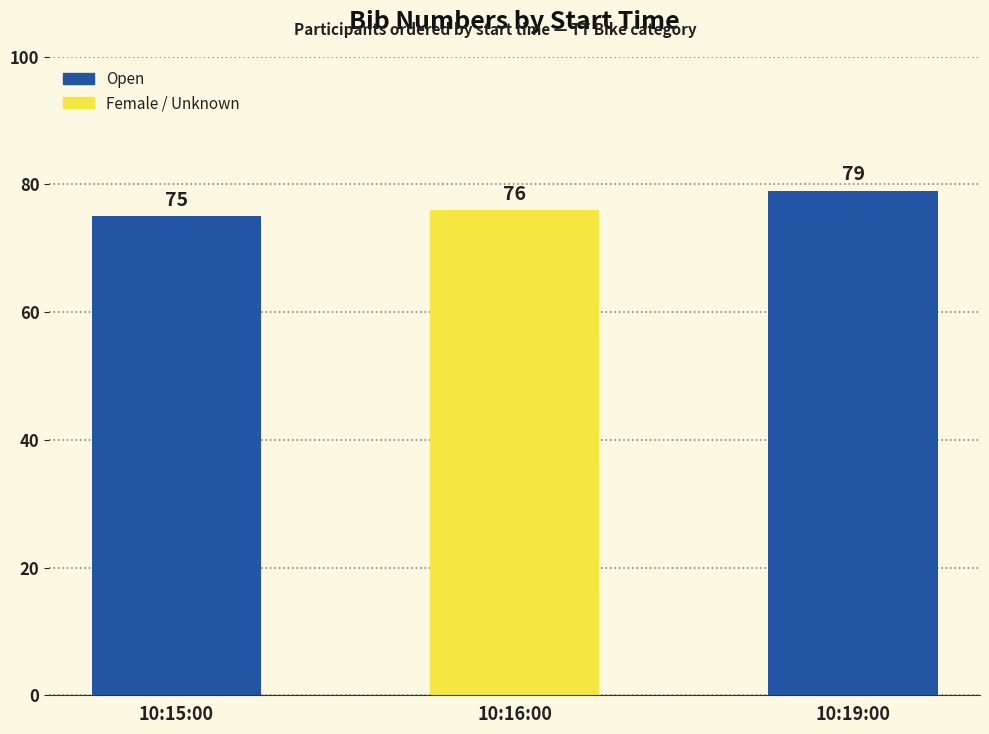

Reading left to right, what are all the values shown in this chart?

75	76	79